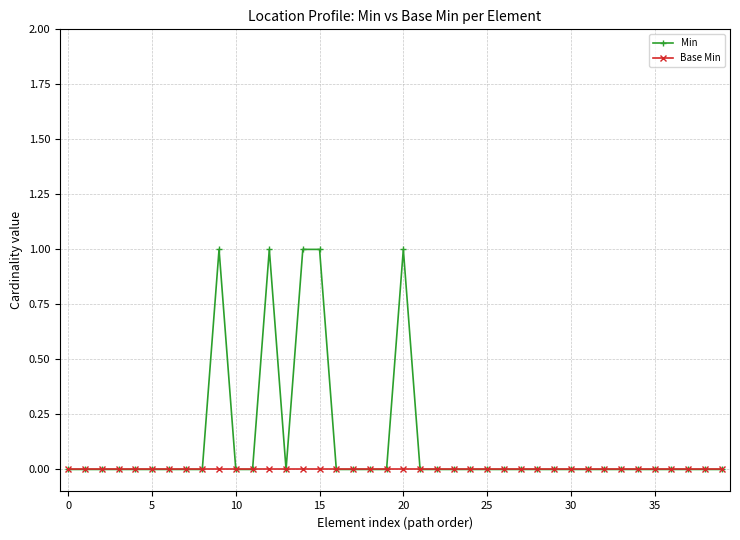

Which series has the largest range (max minus min)?

Min